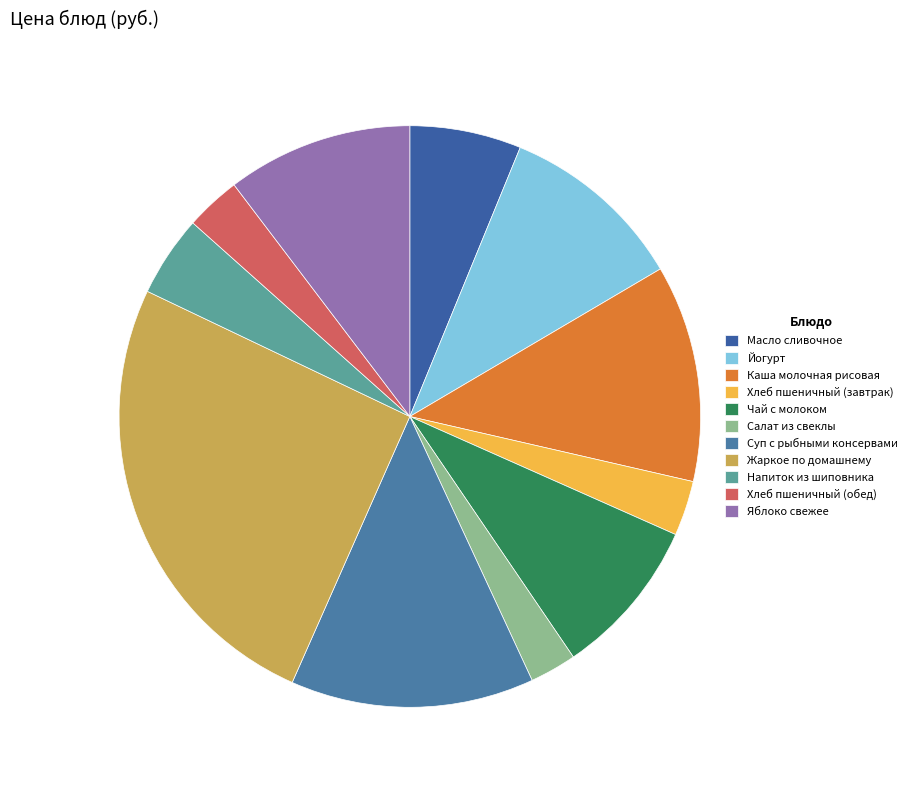

How many slices are in this pie chart?

11